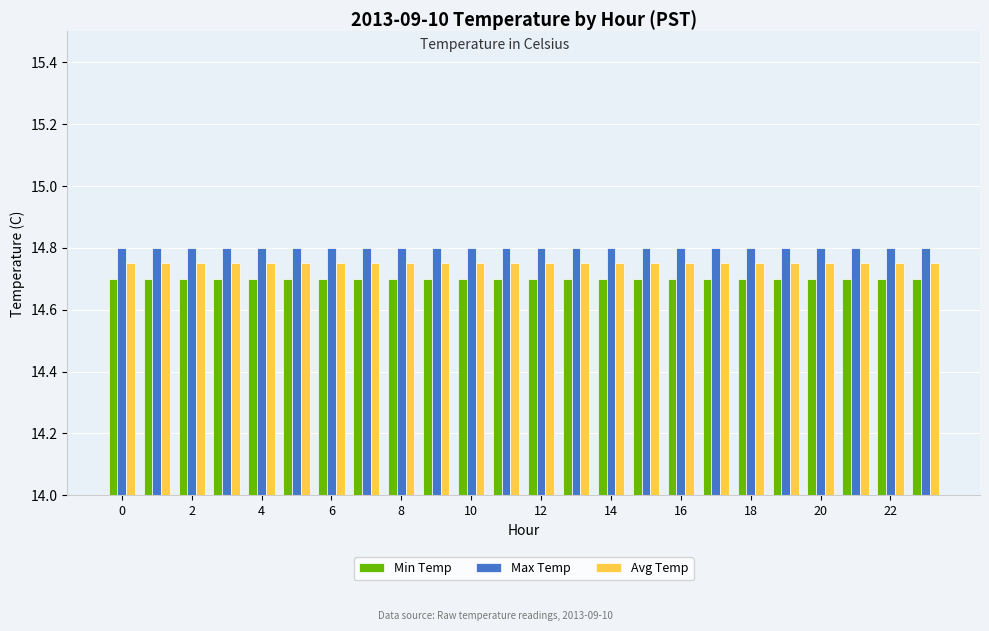

What are all the series names shown in the legend?

Min Temp, Max Temp, Avg Temp